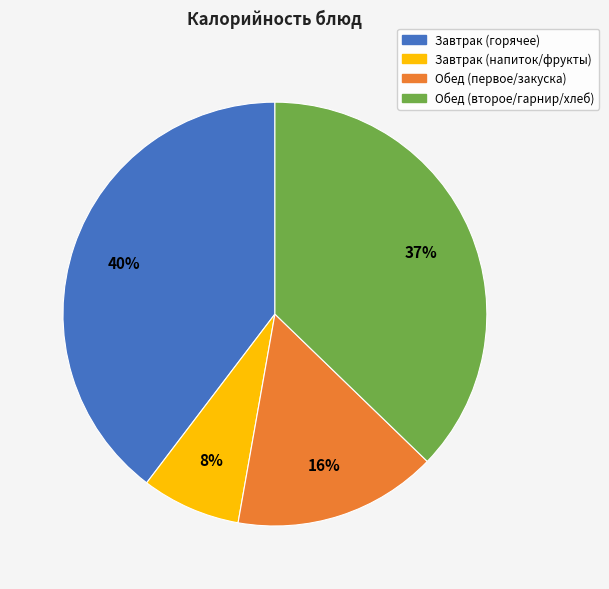

Is there any slice that represents more than half of the pie?

No